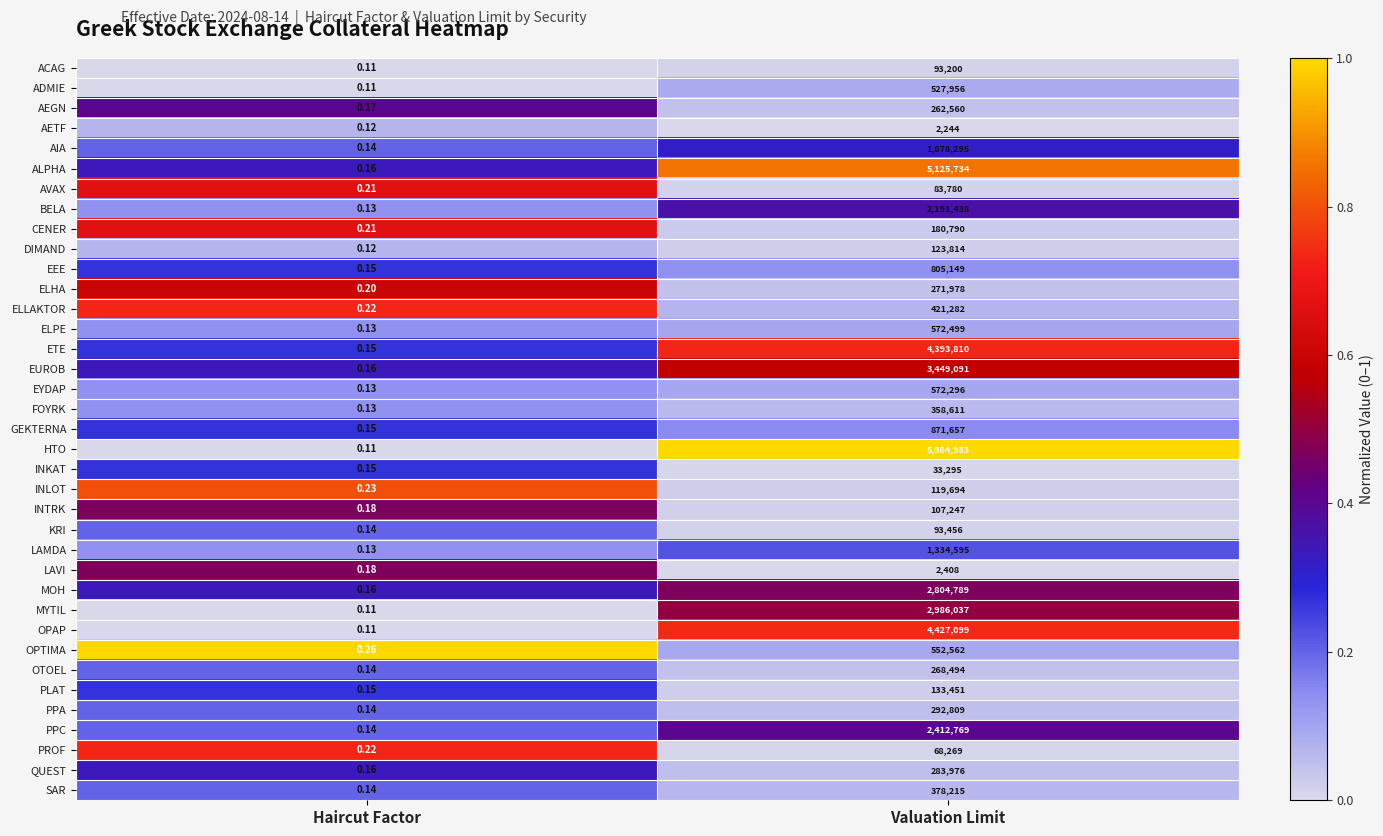

At which label is MOH closest to 1402394?

Haircut Factor